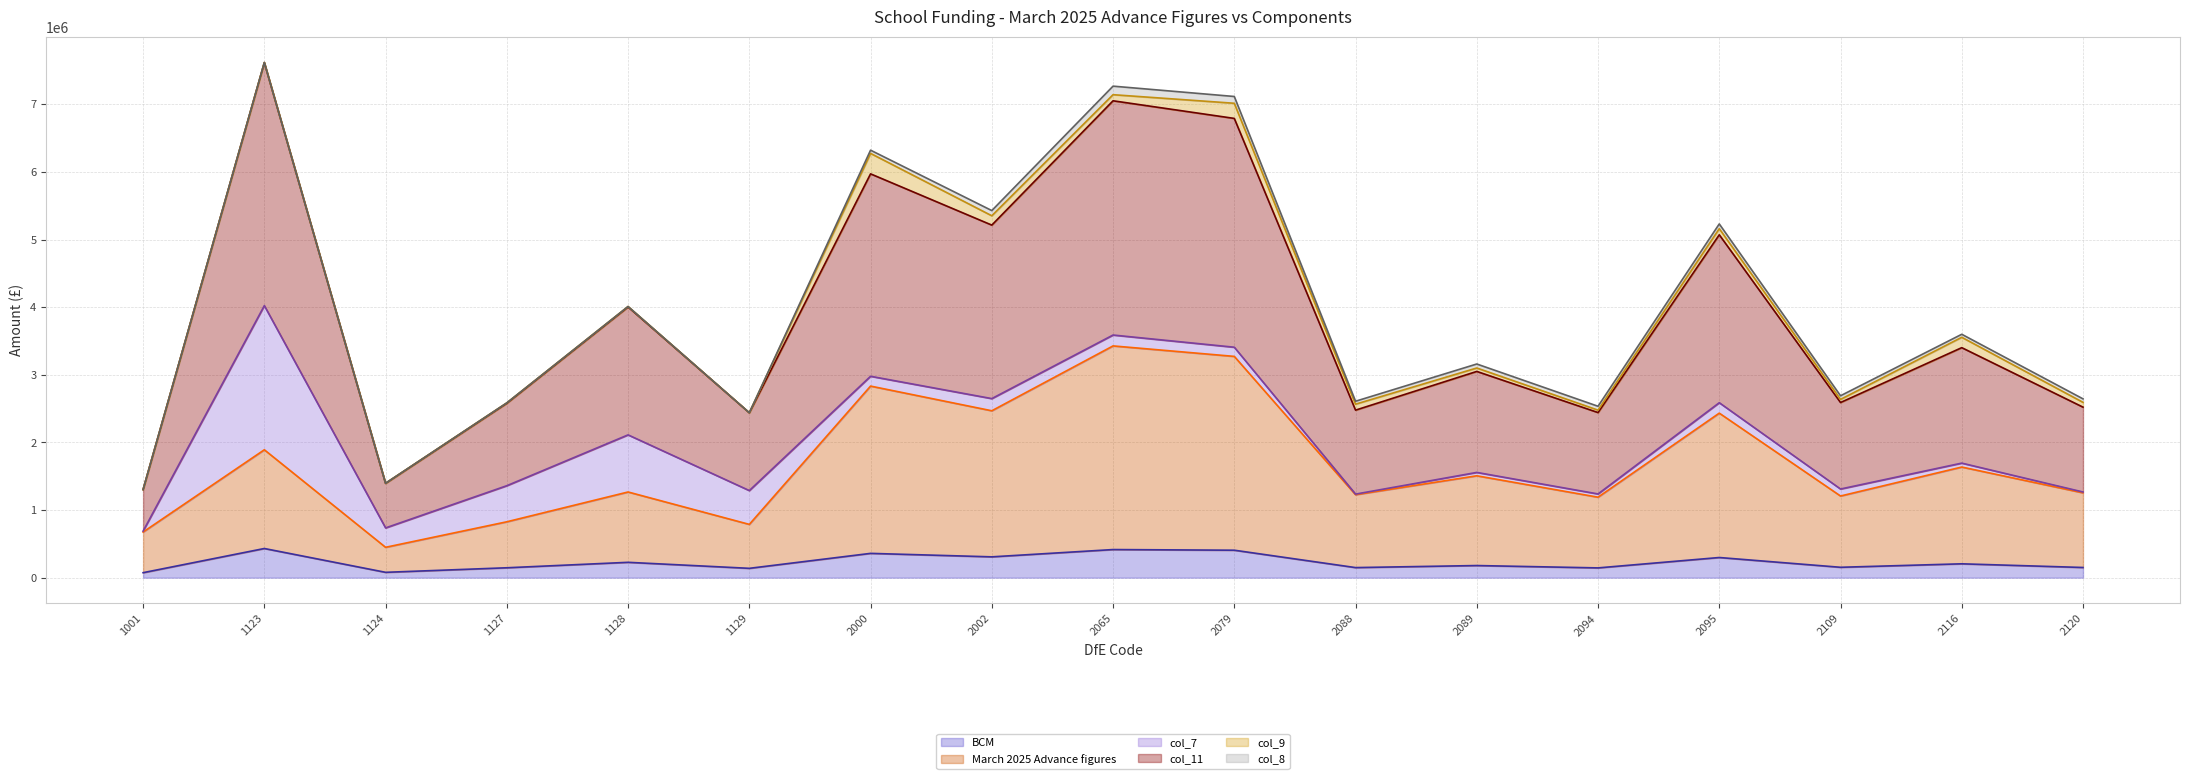

What is the highest value of the BCM series?

431223.2